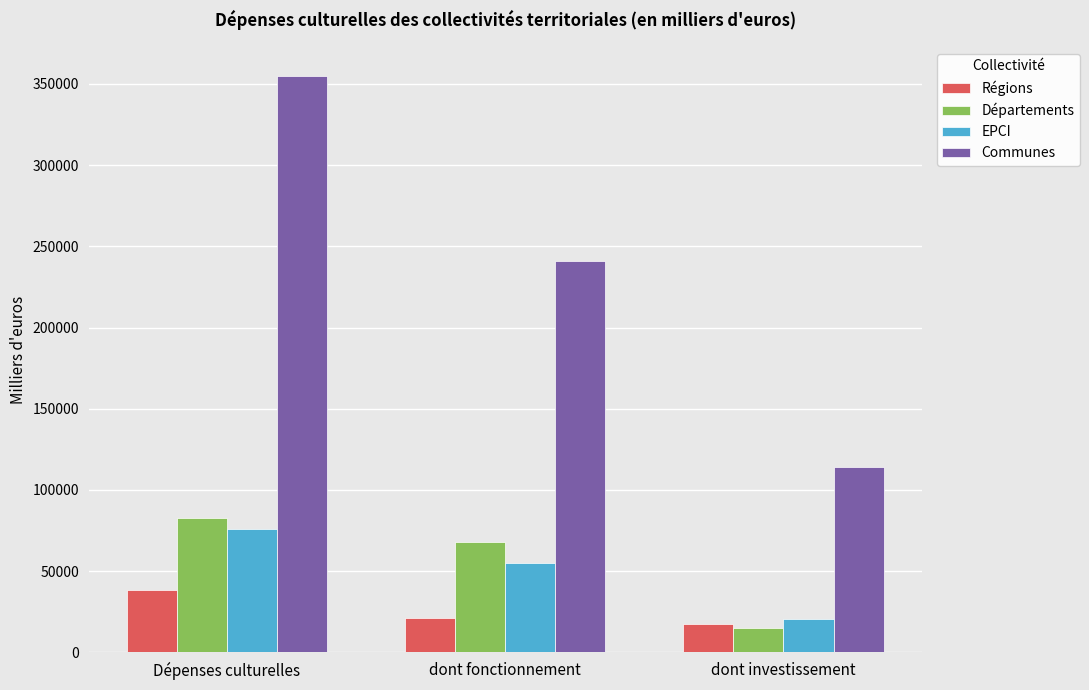

How many bars are there in total?

12